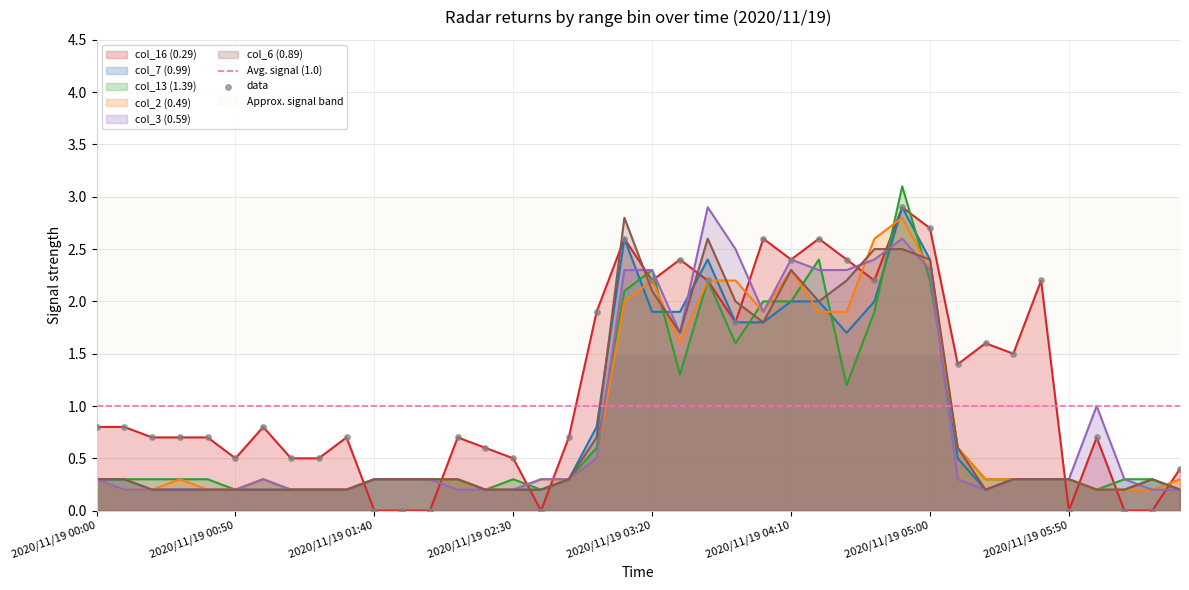

Which series has the largest total across all categories?

col_16 (0.29)